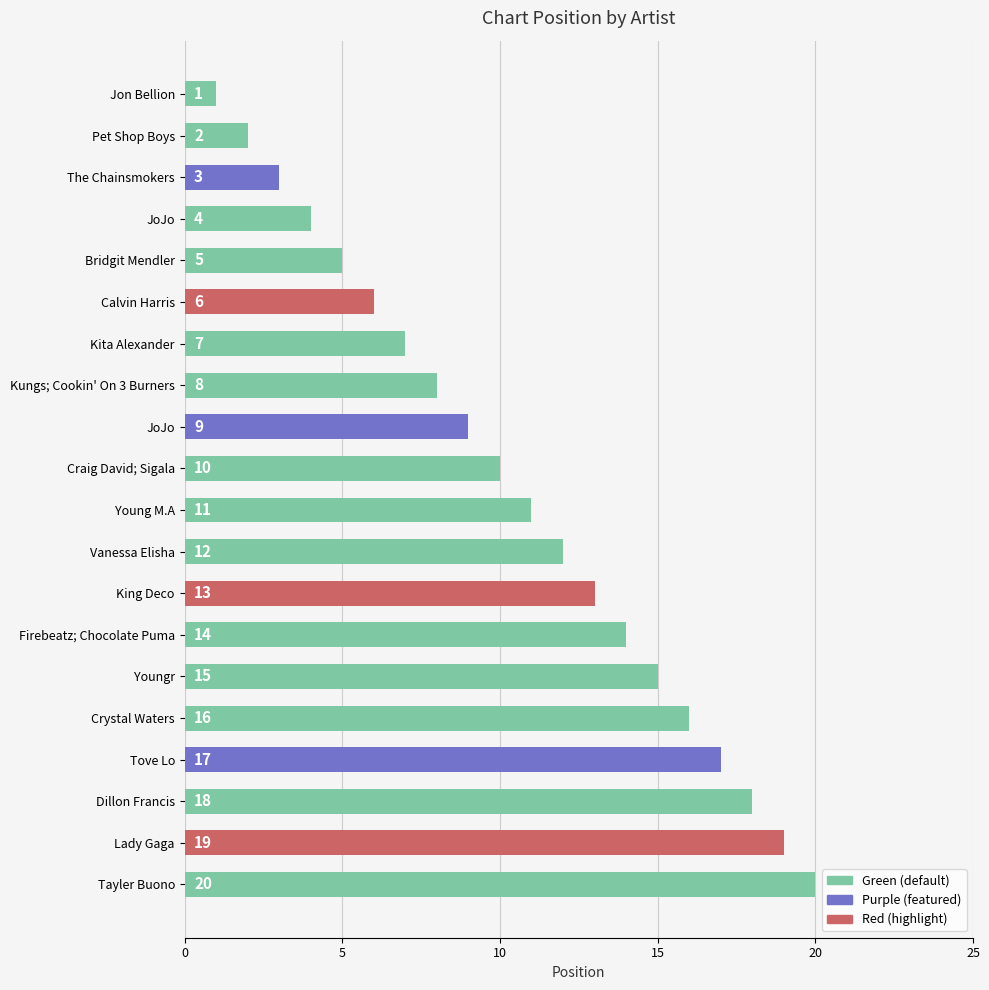

How many categories are shown in the chart?

20